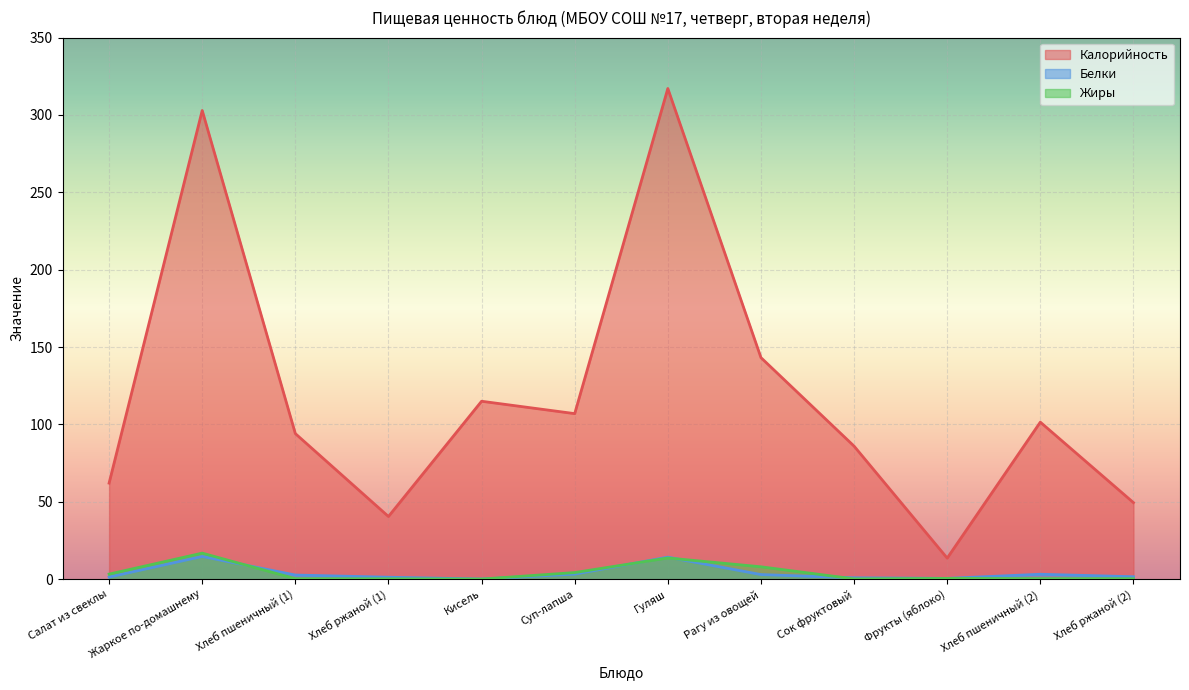

Where is the first local minimum for Белки?

Кисель